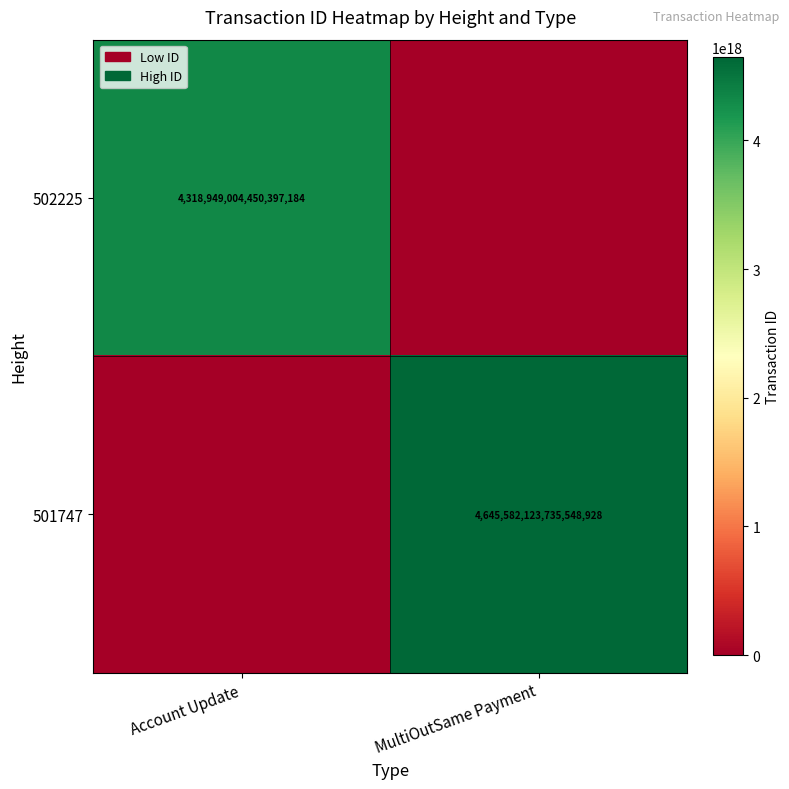

At how many categories does at least one series exceed 1236594605075082752?

2